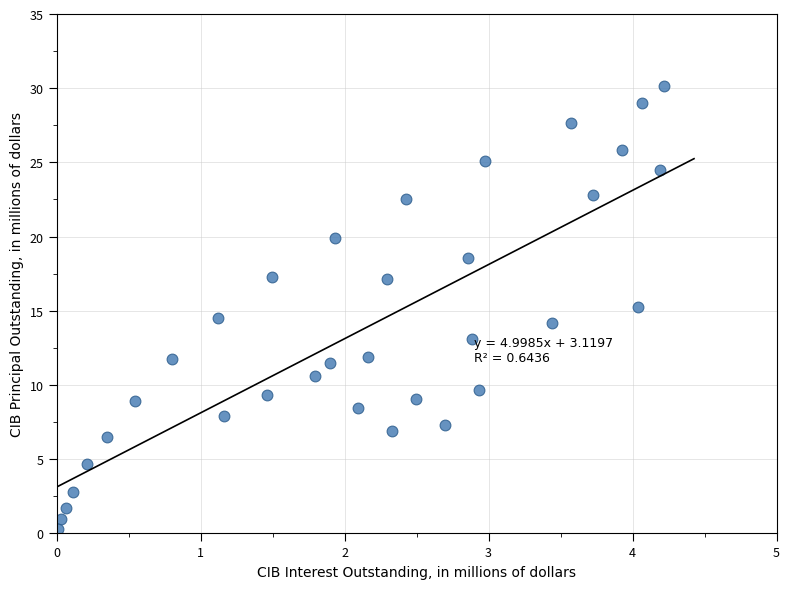

What is the range of Y values (max minus min)?

29.9